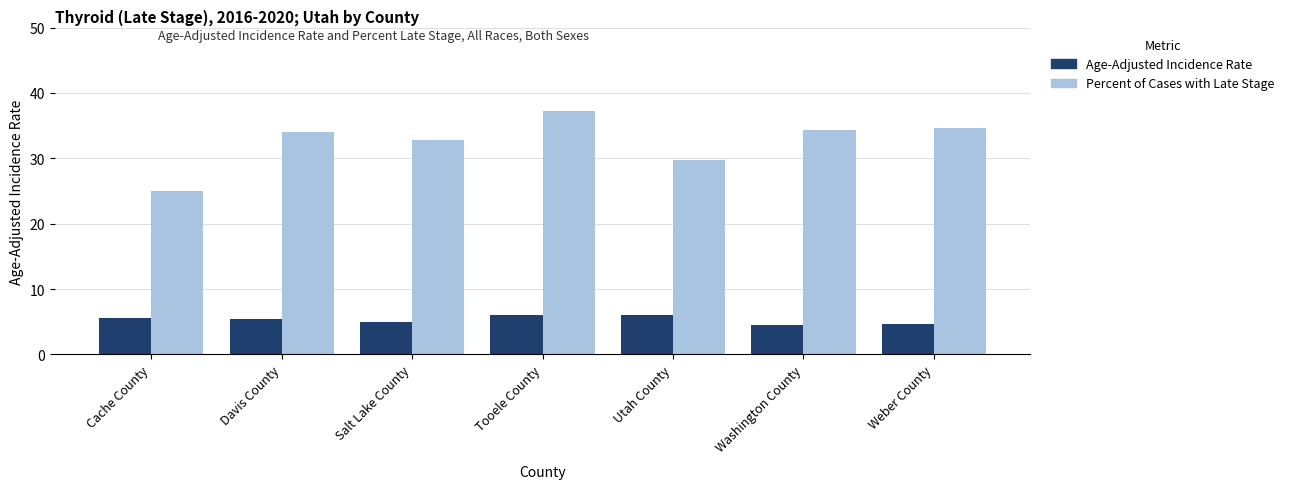

Between Davis County and Salt Lake County, which series saw the biggest shift?

Percent of Cases with Late Stage